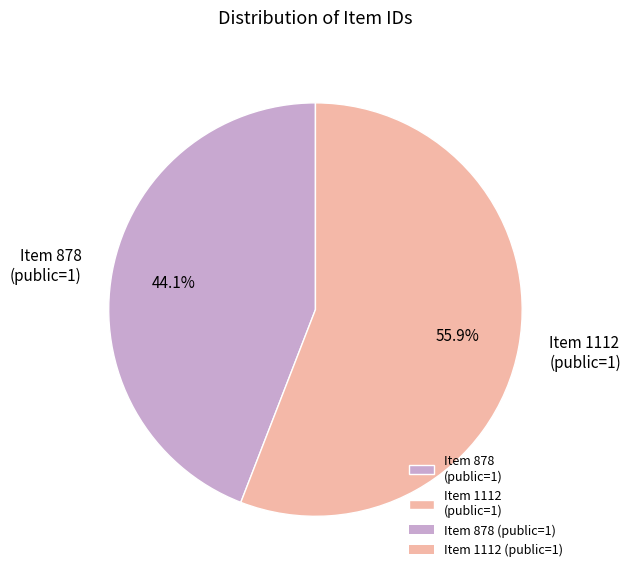

What is the ratio of the value at Item 878 (public=1) to the value at Item 1112 (public=1)?

0.8